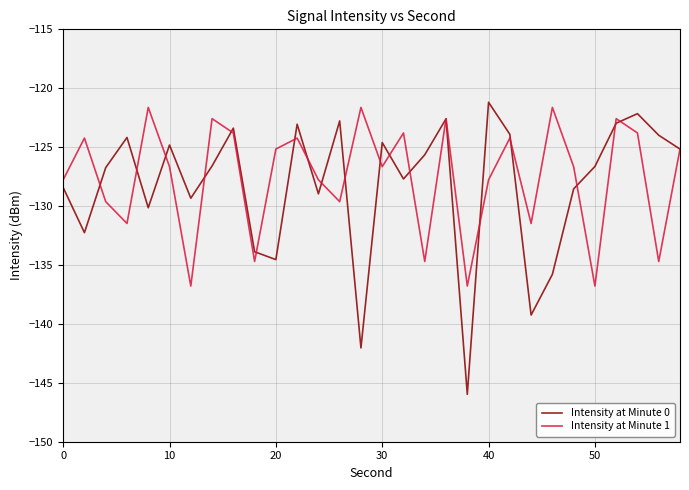

What is the smallest value displayed?

-146.0